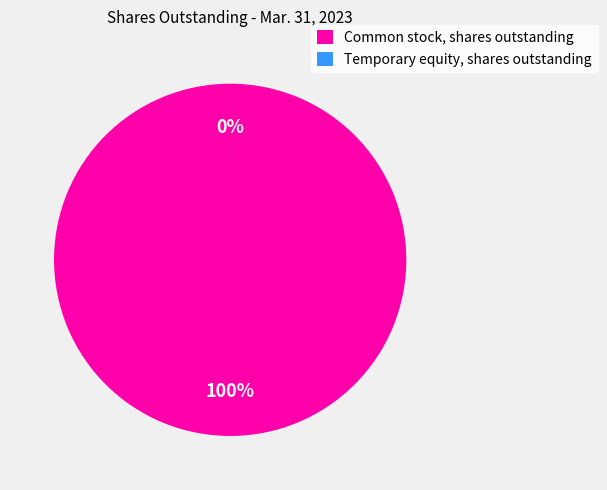

Do Common stock, shares outstanding and Temporary equity, shares outstanding together represent more than half of the pie?

Yes